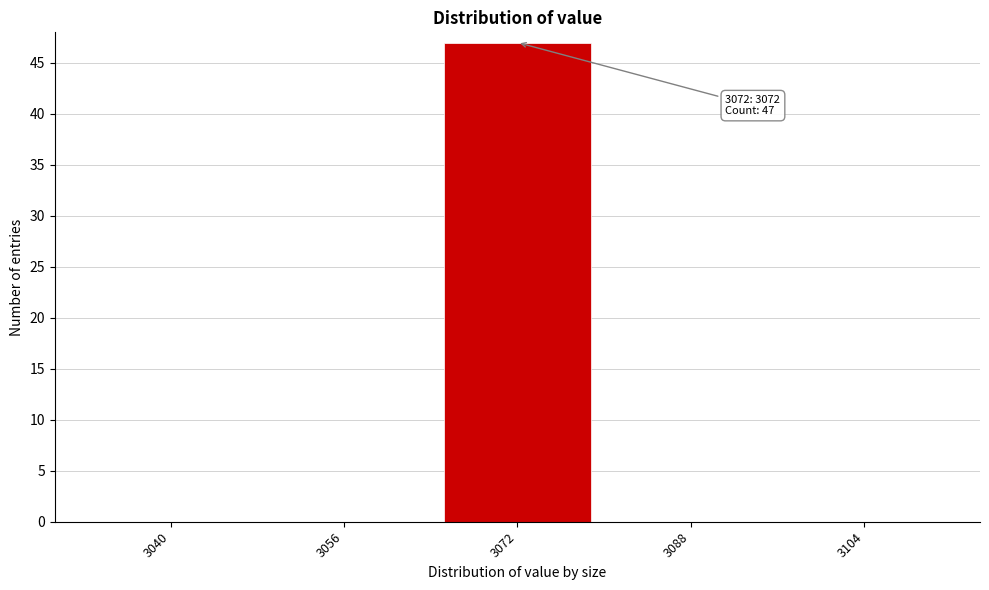

Reading left to right, extract all data points from this chart.

3040=0	3056=0	3072=47	3088=0	3104=0